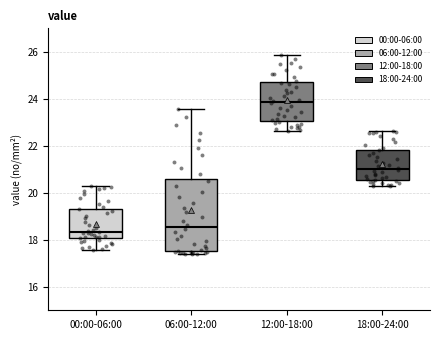

Reading left to right, transcribe this box plot: for each box, give where its median line is, the range the box spans, and where its two whiskers end, as read against the y-axis. The values are not printed on the chart, so give them approximately, as read against the axis.

00:00-06:00: median 18.4, box 18.0 to 19.4, whiskers 17.6 to 20.2
06:00-12:00: median 18.6, box 17.6 to 20.6, whiskers 17.4 to 23.6
12:00-18:00: median 23.8, box 23.0 to 24.8, whiskers 22.6 to 25.8
18:00-24:00: median 21.0, box 20.6 to 21.8, whiskers 20.2 to 22.6